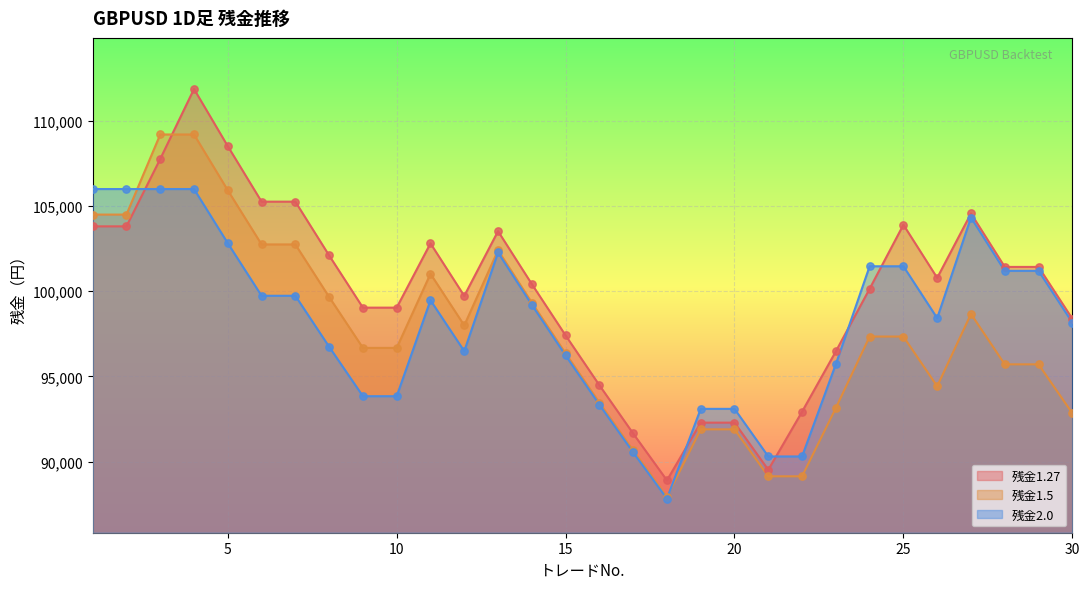

Which series has the largest Y range (max minus min)?

残金1.27